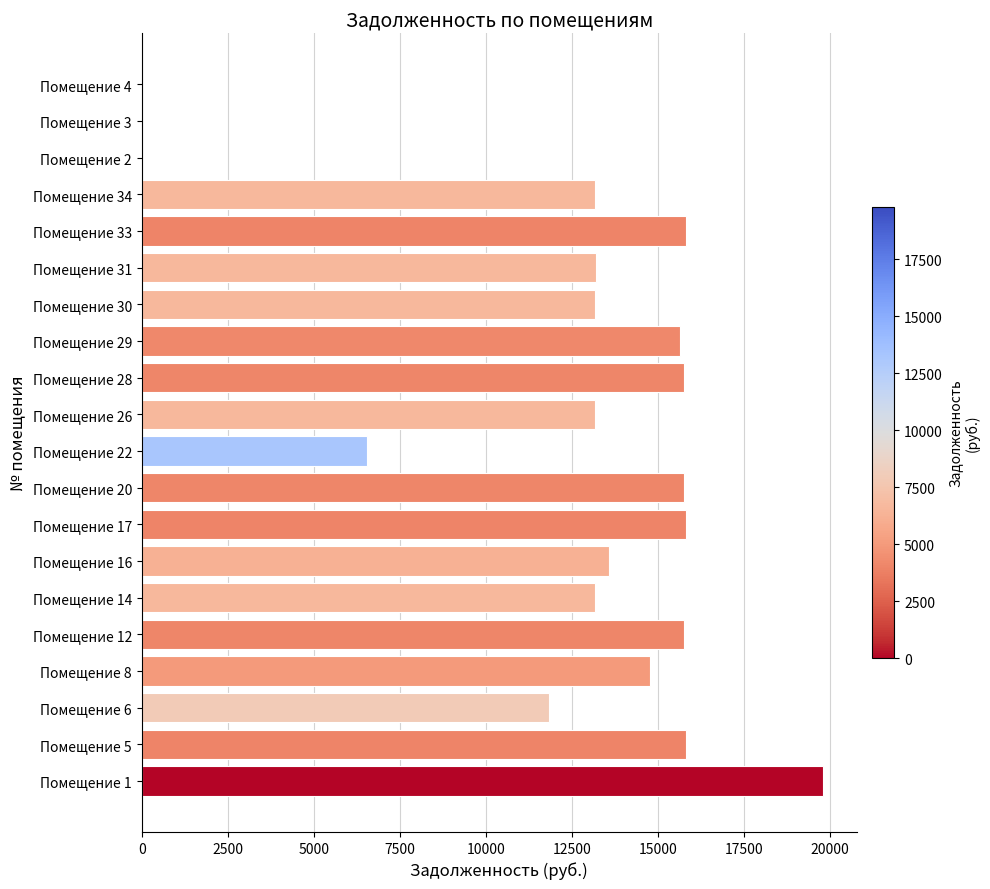

What is the maximum value shown in the chart?

19791.0